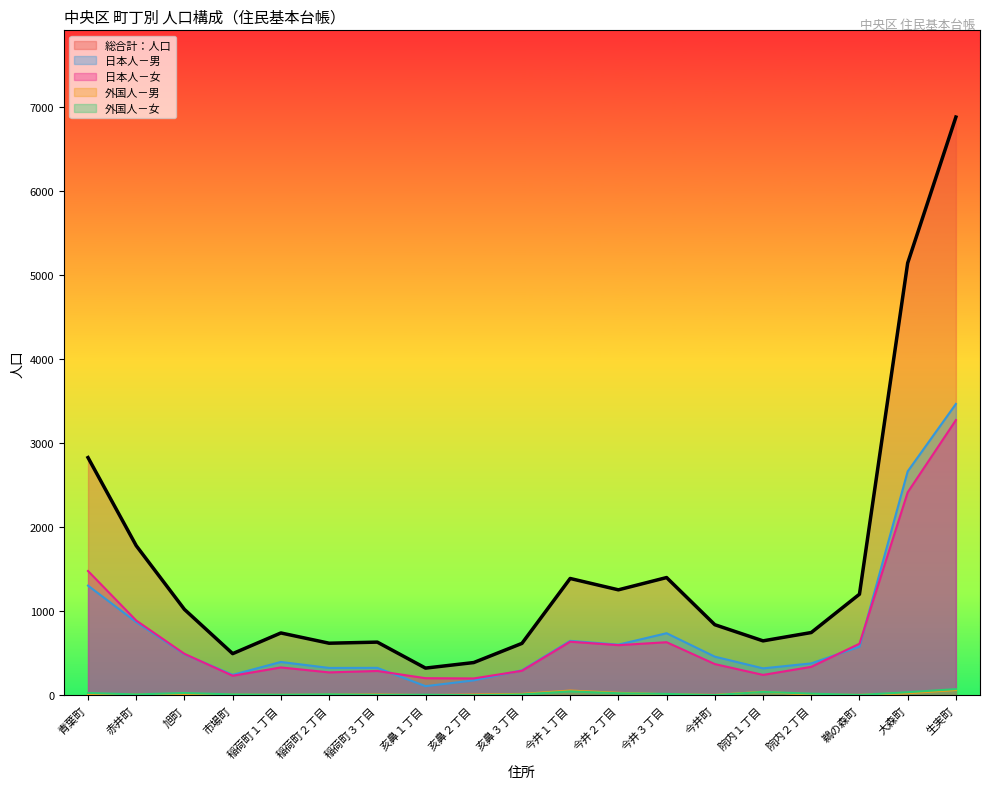

How many categories are shown in the chart?

19